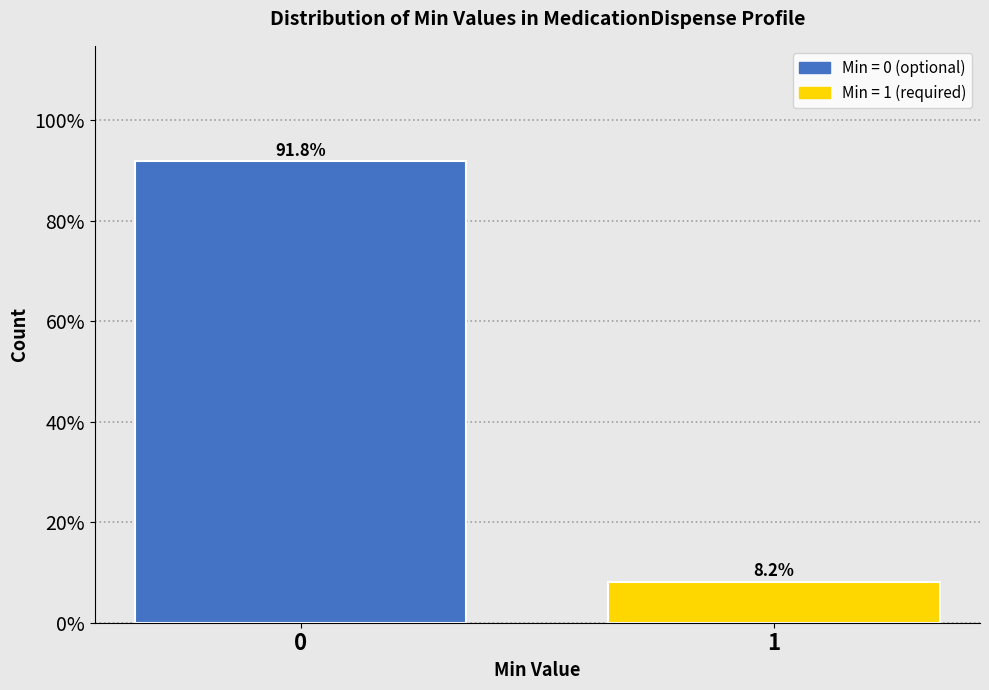

Reading left to right, list all the values displayed in this chart.

91.8	8.2